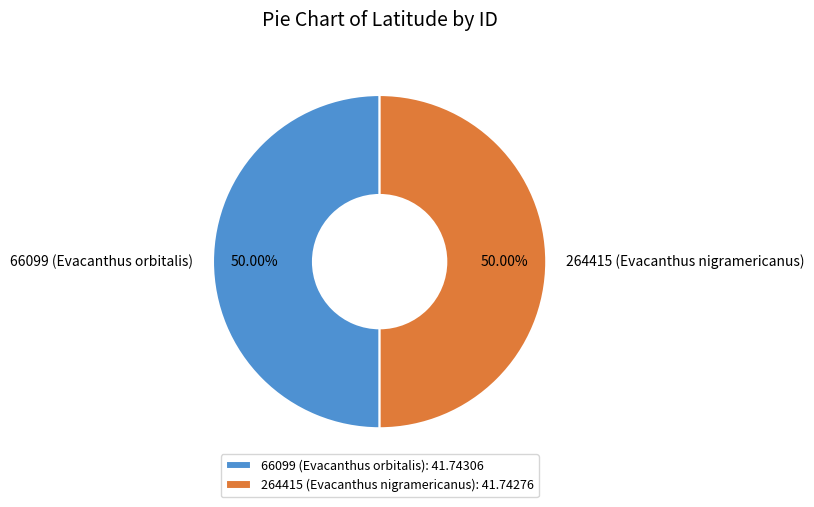

What is the ratio of the value at 264415 (Evacanthus nigramericanus) to the value at 66099 (Evacanthus orbitalis)?

1.0